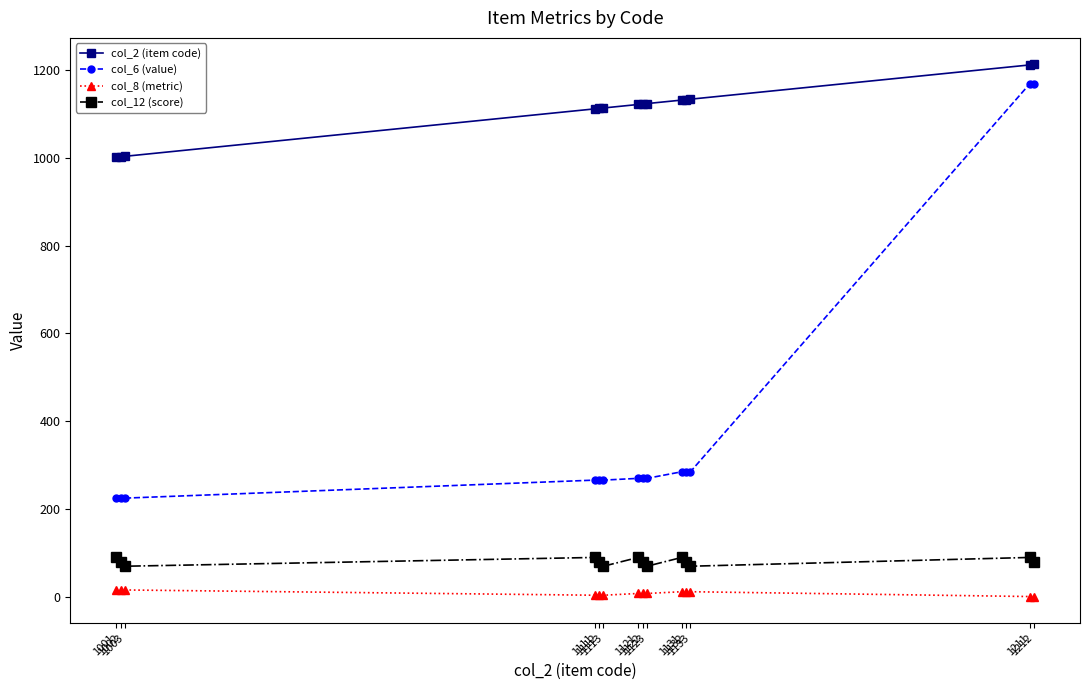

Is it true that col_2 (item code) equals 1211 at 1211?

True